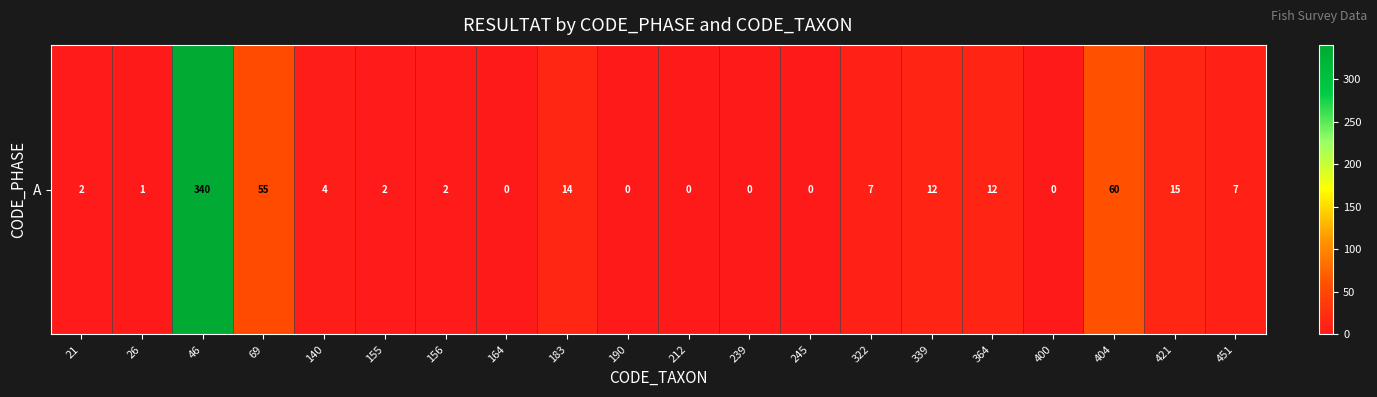

What is the difference between the second highest and second lowest values?

60